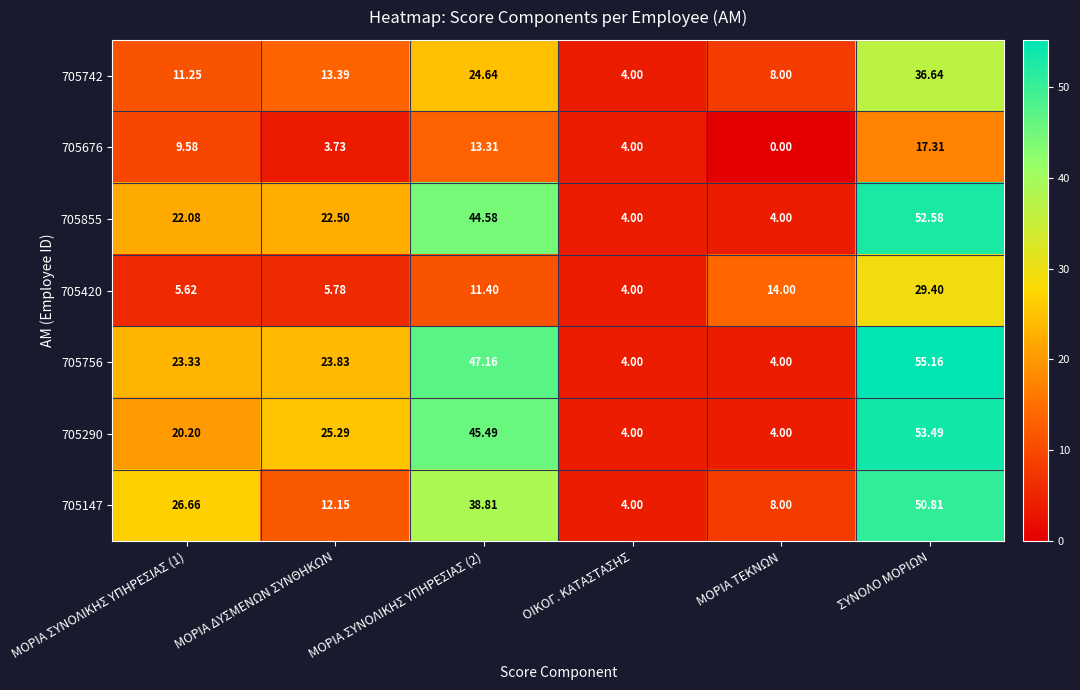

At which label does 705756 reach its peak?

ΣΥΝΟΛΟ ΜΟΡΙΩΝ